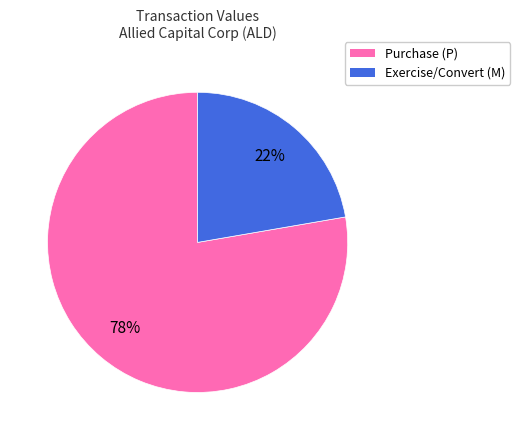

Is there any slice that represents more than half of the pie?

Yes